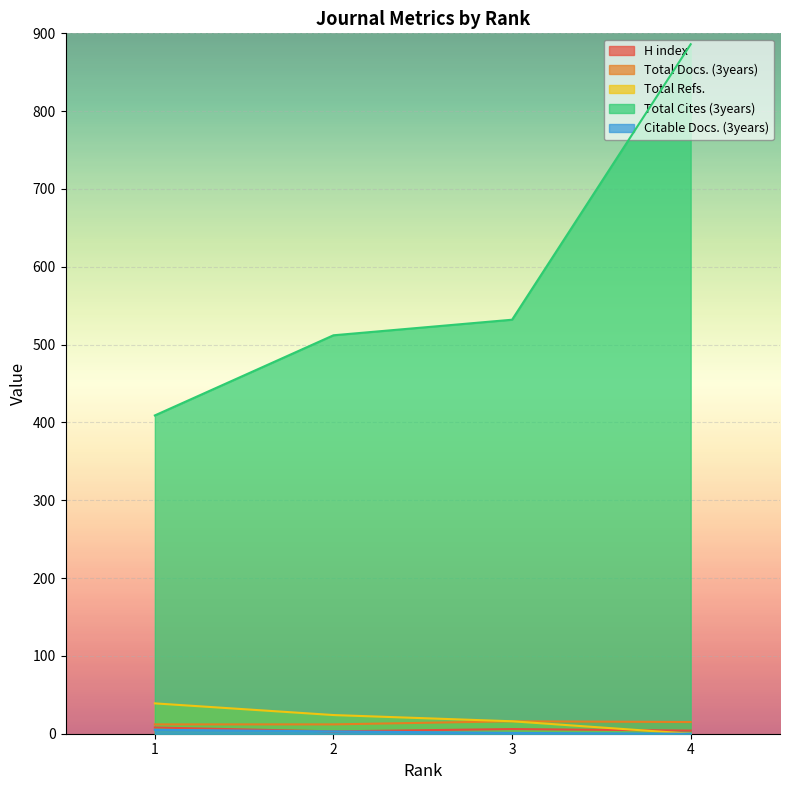

True or false: H index and Citable Docs. (3years) cross at least once.

False